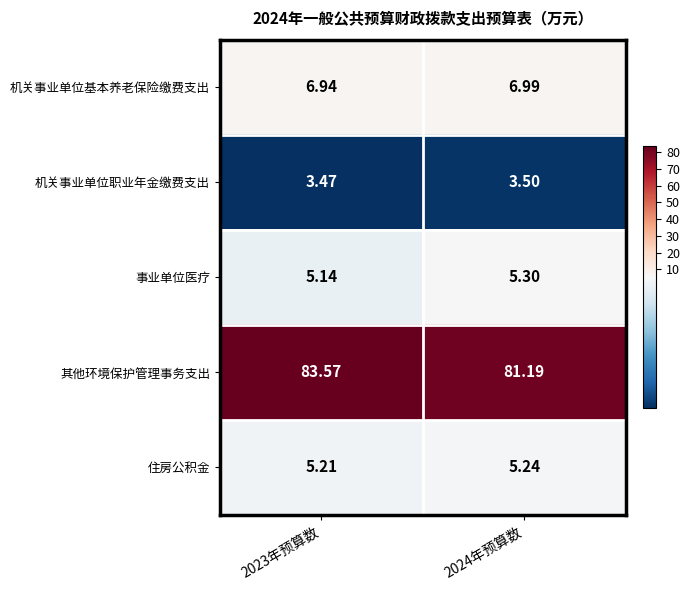

How many data points does each series have?

2